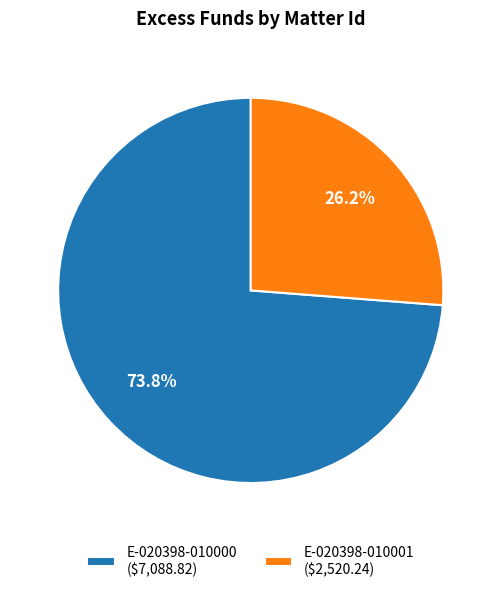

To the nearest percent, what percentage of the pie is E-020398-010001?

26%